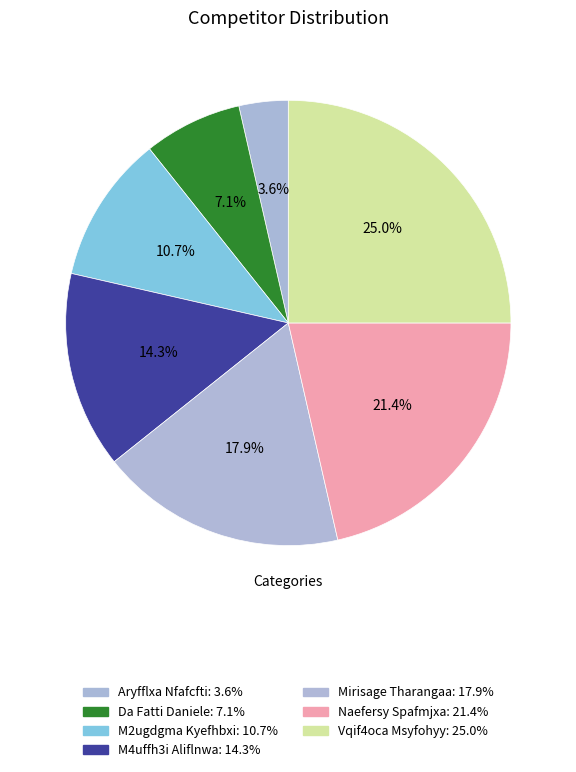

Does any single category account for the majority?

No